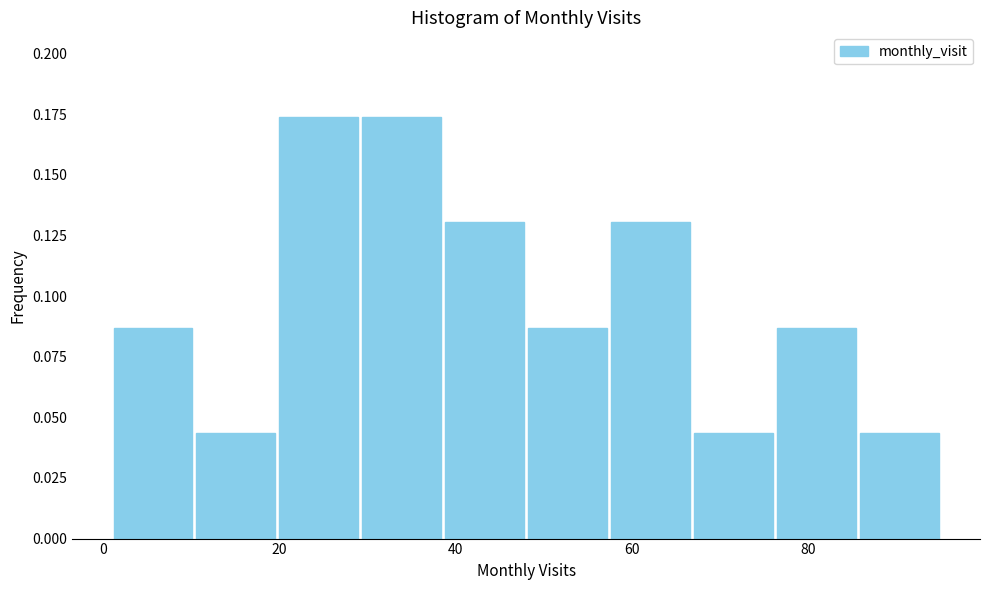

Reading left to right, list every bar in this chart as the range it spans on the x-axis followed by its height. Neither the bar edges nor the heights are printed on the chart, so give them approximately, as read against the axes.

1.0 to 10.4: 0.085
10.4 to 19.8: 0.045
19.8 to 29.2: 0.175
29.2 to 38.6: 0.175
38.6 to 48.0: 0.130
48.0 to 57.4: 0.085
57.4 to 66.8: 0.130
66.8 to 76.2: 0.045
76.2 to 85.6: 0.085
85.6 to 95.0: 0.045